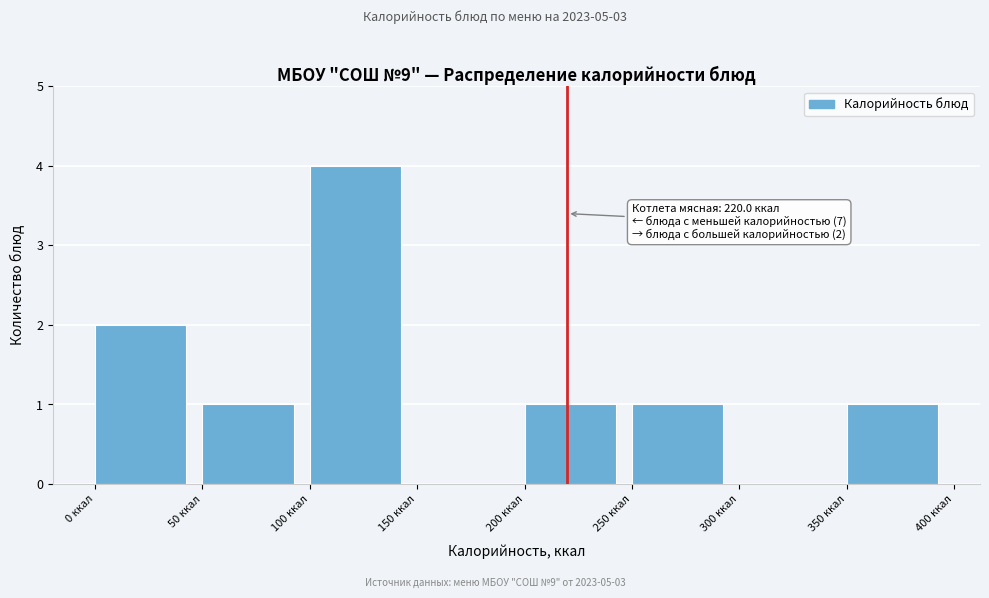

Over which range of the x-axis is the bar tallest?

100 to 150